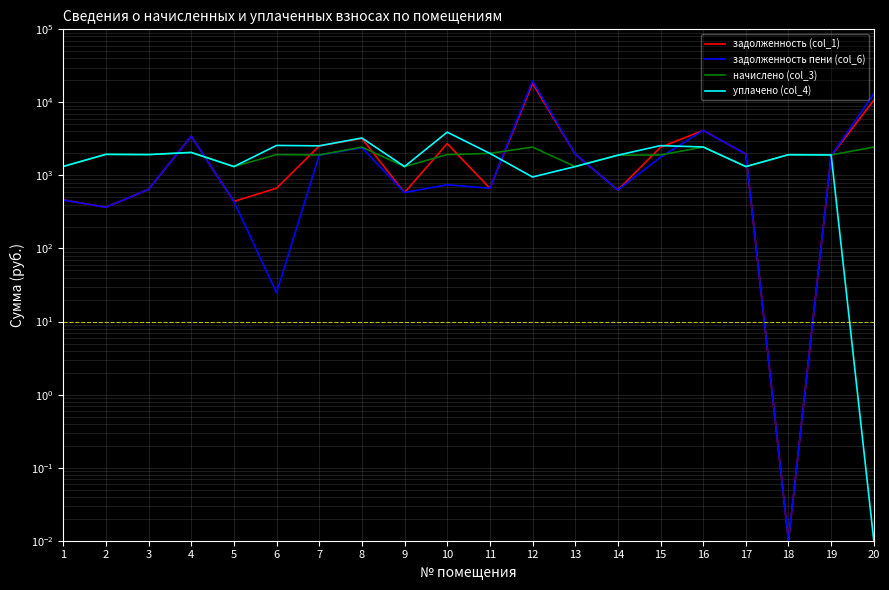

What is the sum of the начислено (col_3) values at 7 and 4?

3971.9